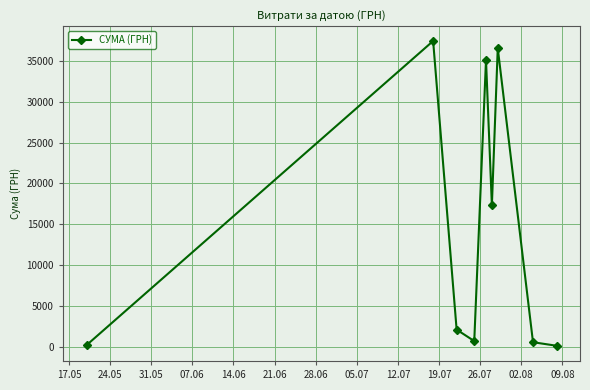

What is the greatest value displayed?

37425.0